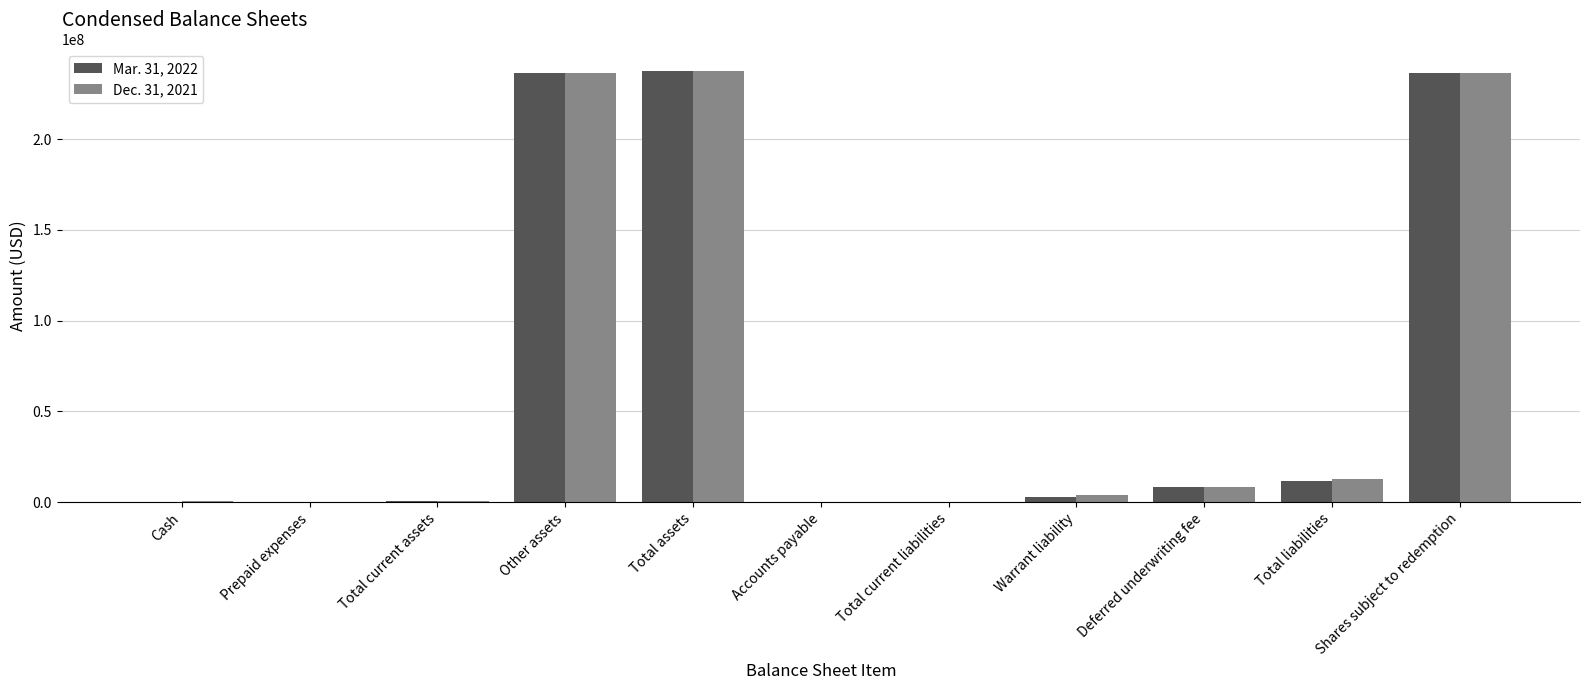

The value of Mar. 31, 2022 at Total current assets is 751546. True or false?

True